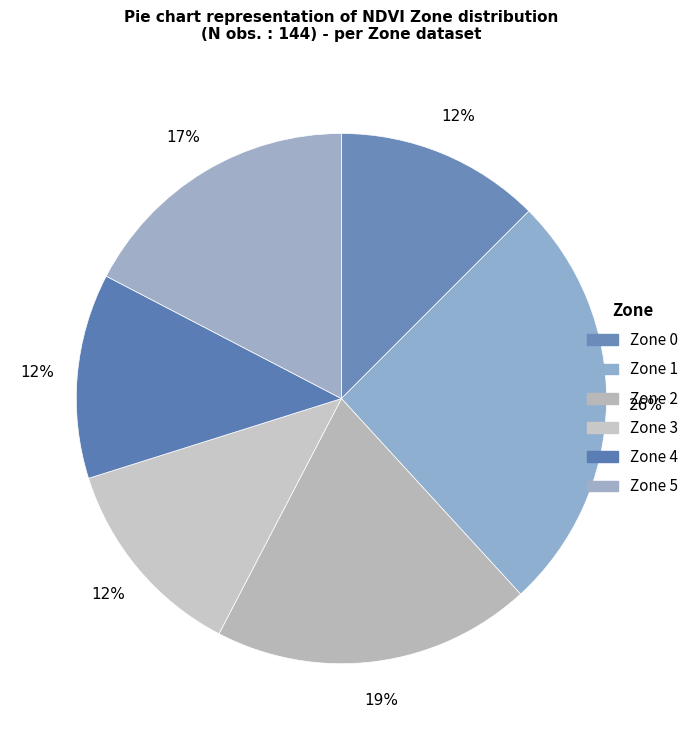

Count the number of slices in the pie.

6